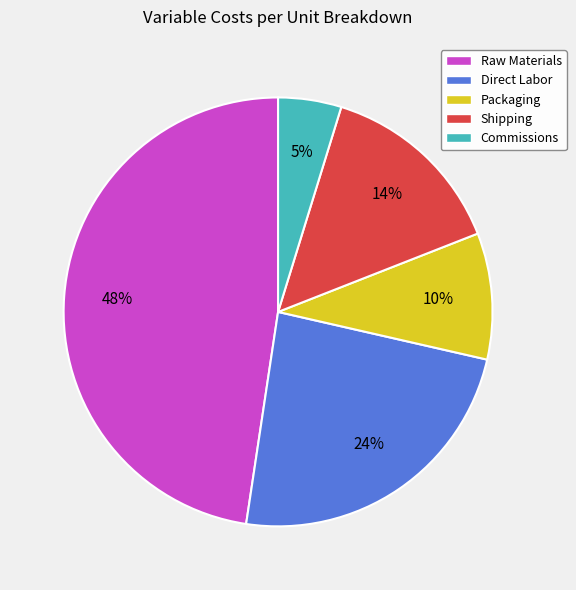

Do Commissions and Direct Labor together represent more than half of the pie?

No